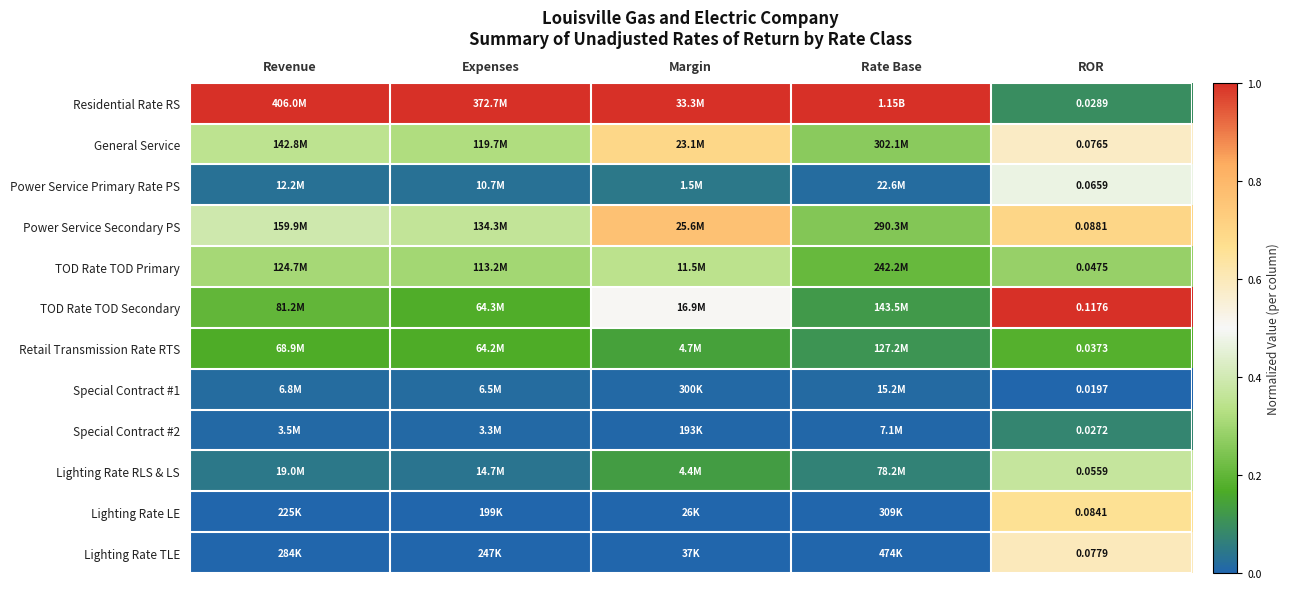

Is it true that TOD Rate TOD Primary equals 0.1 at Revenue?

False